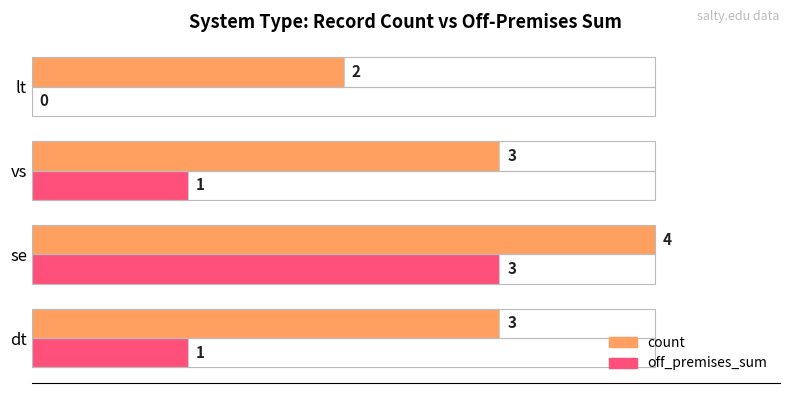

How many categories are shown in the chart?

4